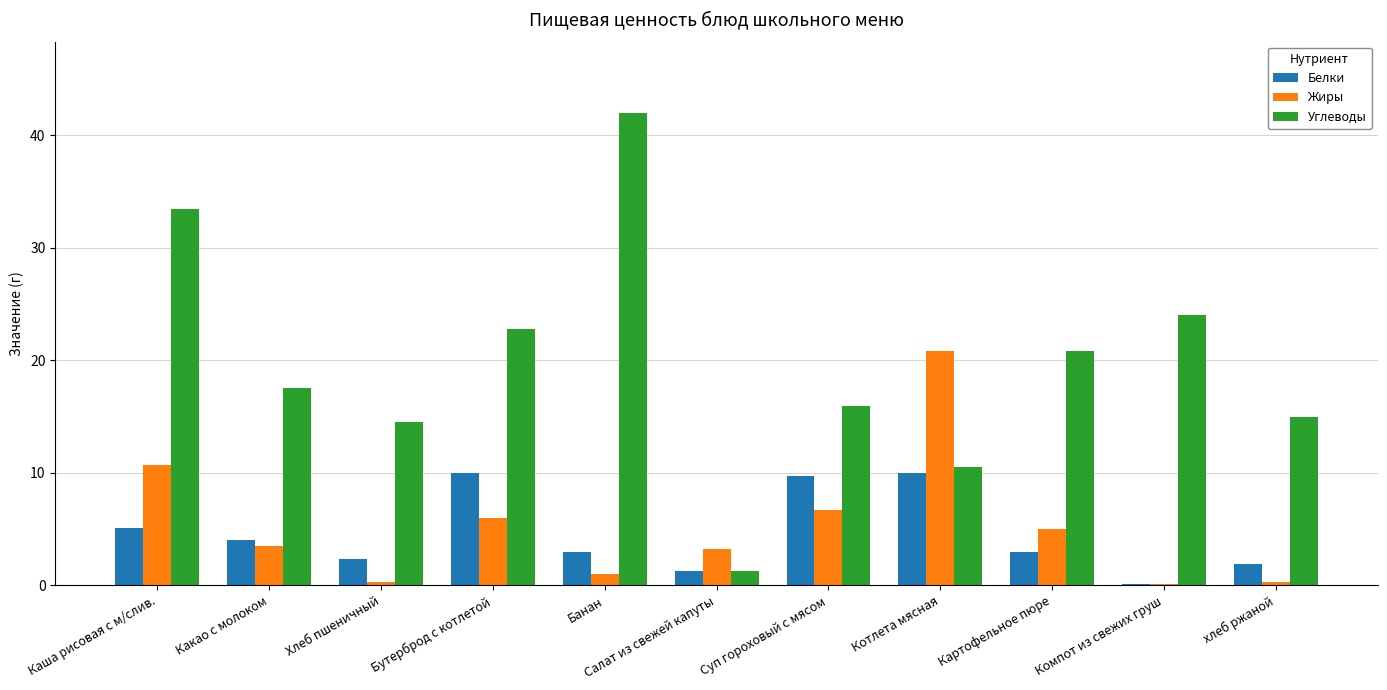

Are the bars grouped side by side (vs. stacked)?

Yes